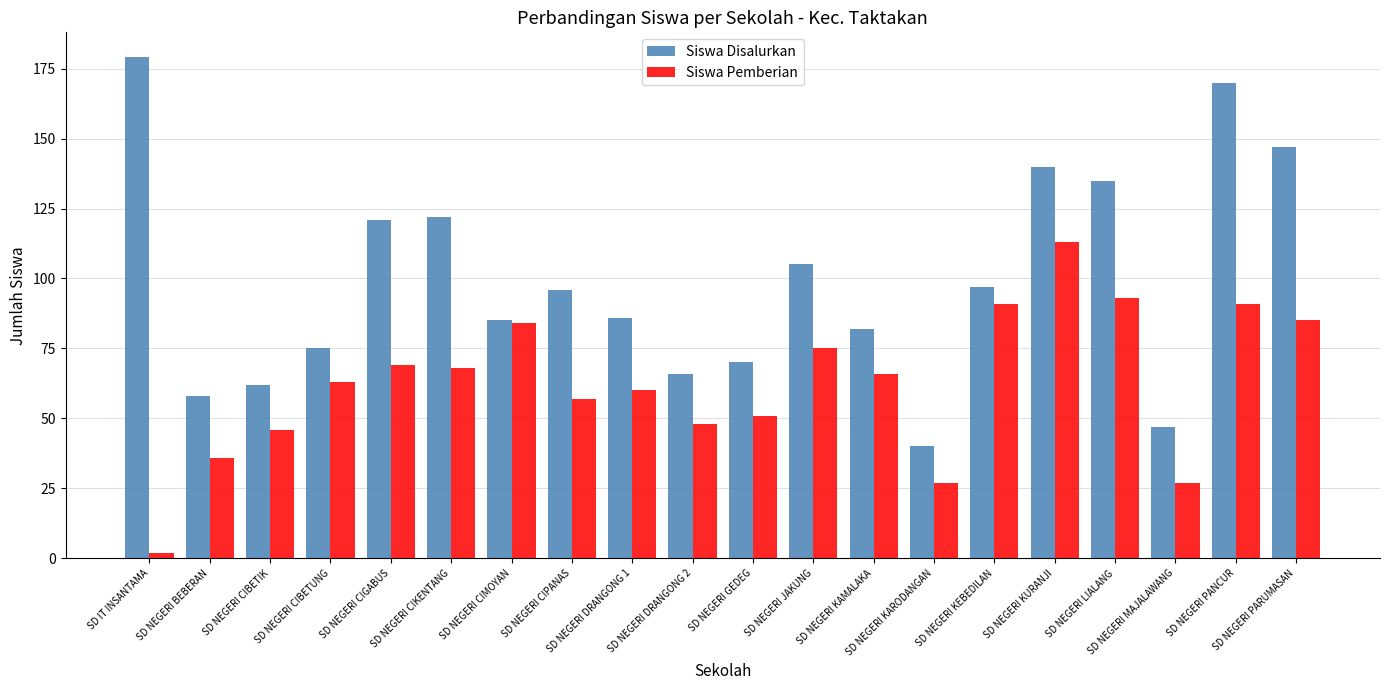

List the series in order of their overall mean, highest first.

Siswa Disalurkan, Siswa Pemberian